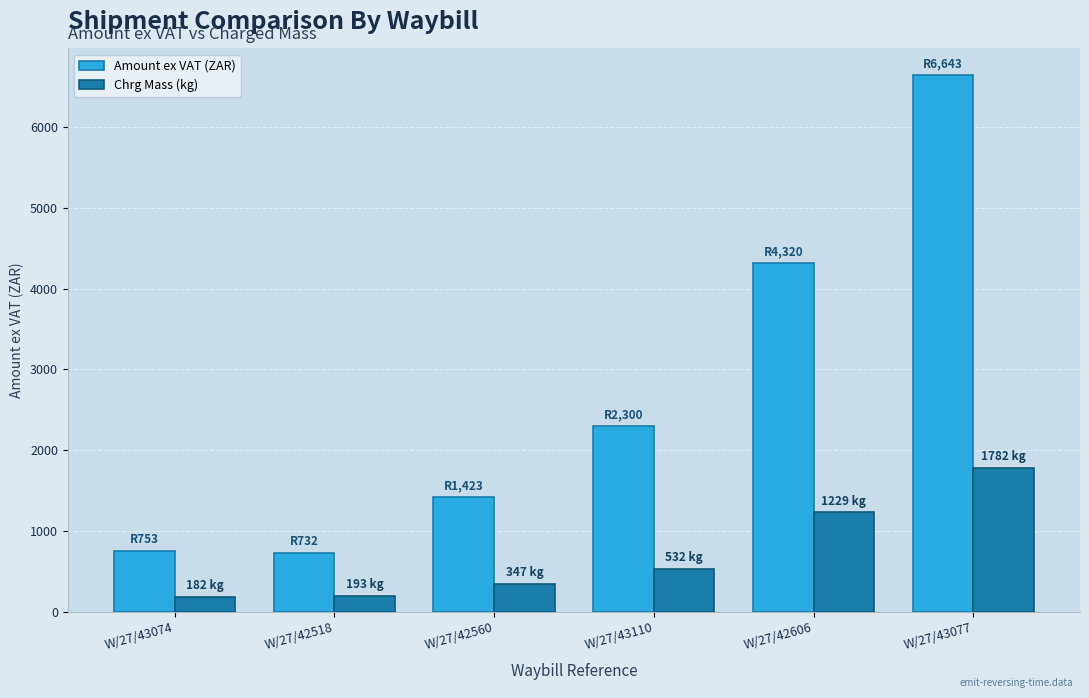

What is the maximum value shown in the chart?

6643.1